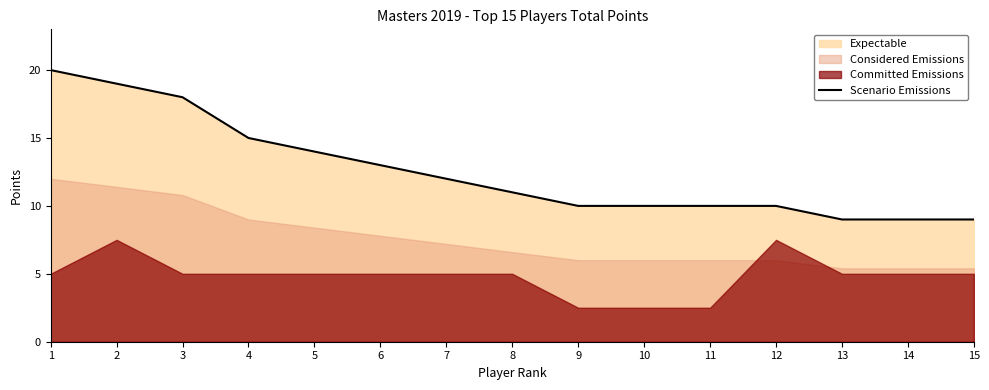

At which label does the data first exceed 11?

1